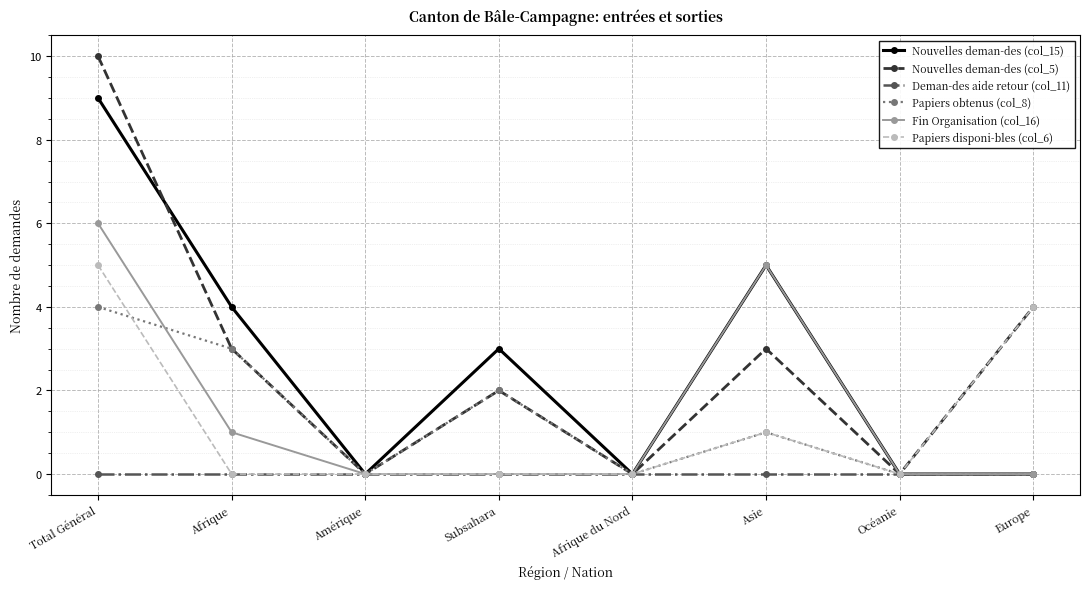

Does the chart display data point markers on the line(s)?

Yes